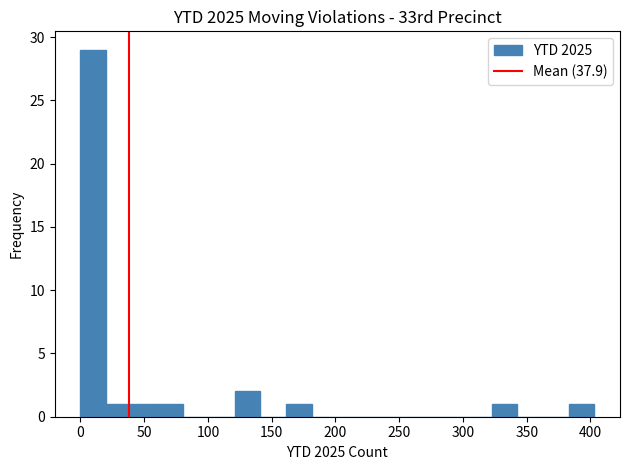

Reading left to right, list every bar in this chart as the range it spans on the x-axis followed by its height. Neither the bar edges nor the heights are printed on the chart, so give them approximately, as read against the axes.

0 to 20: 29
20 to 40: 1
40 to 60: 1
60 to 80: 1
80 to 100: 0
100 to 120: 0
120 to 140: 2
140 to 160: 0
160 to 180: 1
180 to 200: 0
200 to 220: 0
220 to 240: 0
240 to 260: 0
260 to 280: 0
280 to 300: 0
300 to 320: 0
320 to 345: 1
345 to 365: 0
365 to 385: 0
385 to 405: 1